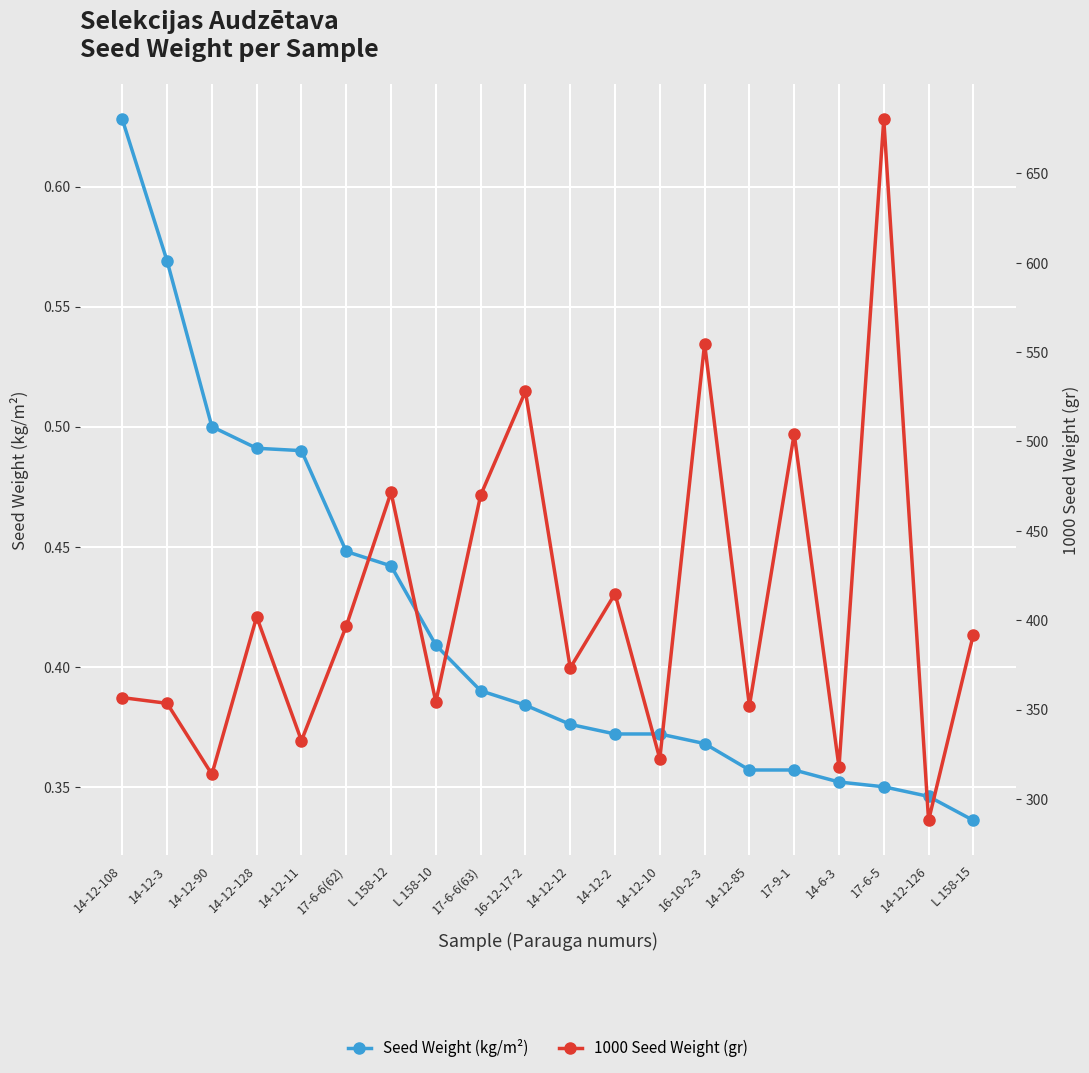

Where does the 1000 Seed Weight (gr) series first go above 392?

14-12-128